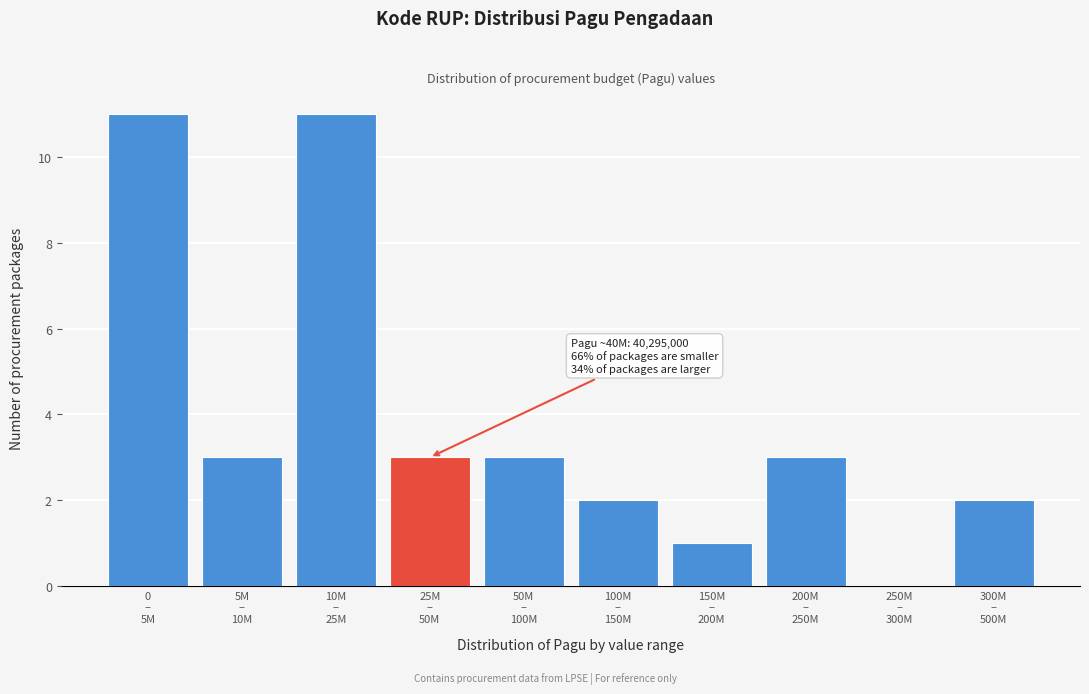

What is the maximum value shown in the chart?

11